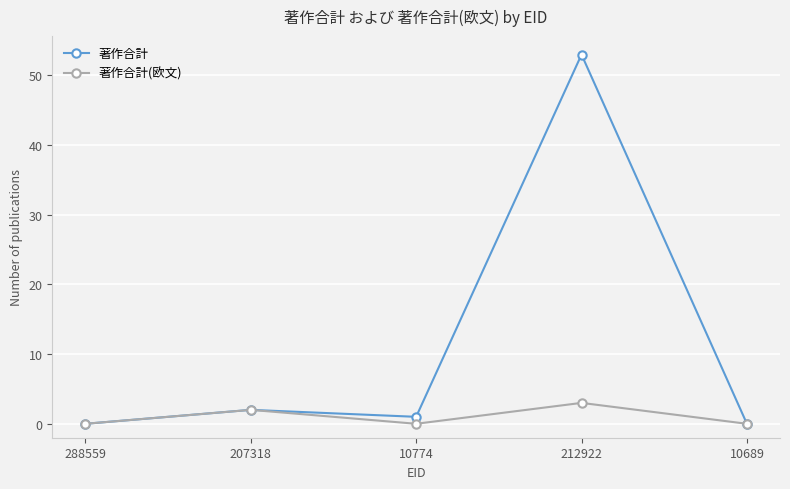

What are all the series names shown in the legend?

著作合計, 著作合計(欧文)